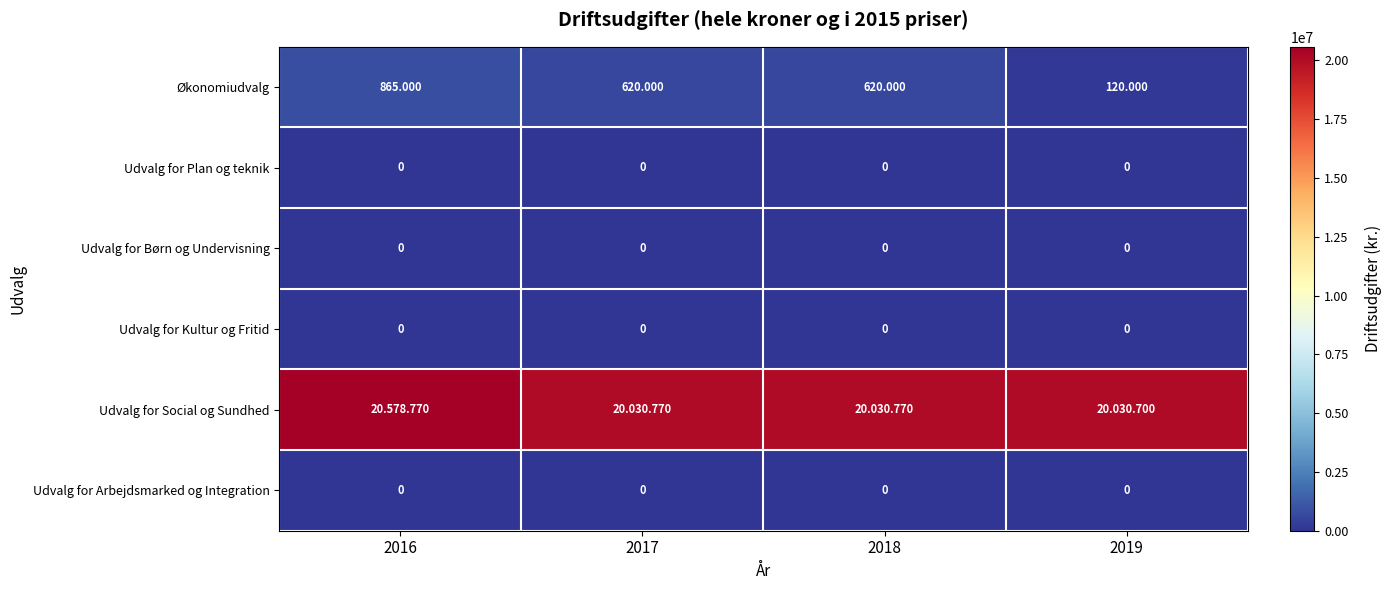

List the labels in order of Udvalg for Arbejdsmarked og Integration value, smallest first.

2016, 2017, 2018, 2019